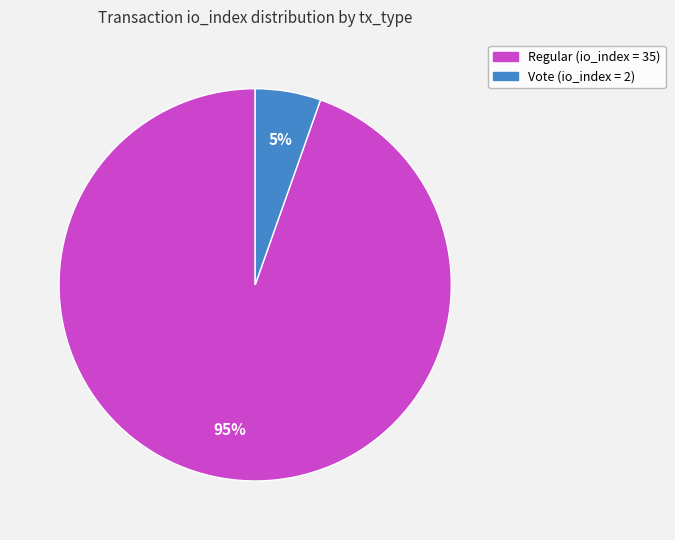

Does any single category account for the majority?

Yes